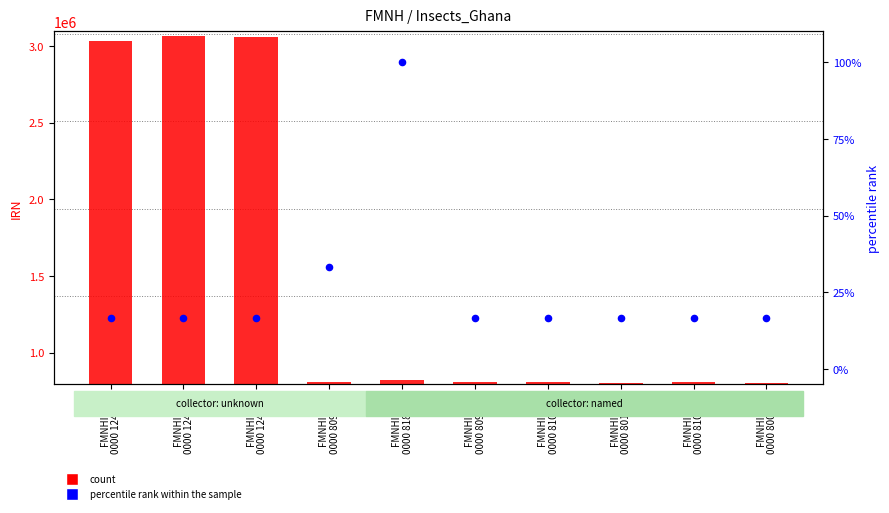

Which series has the largest total across all categories?

count